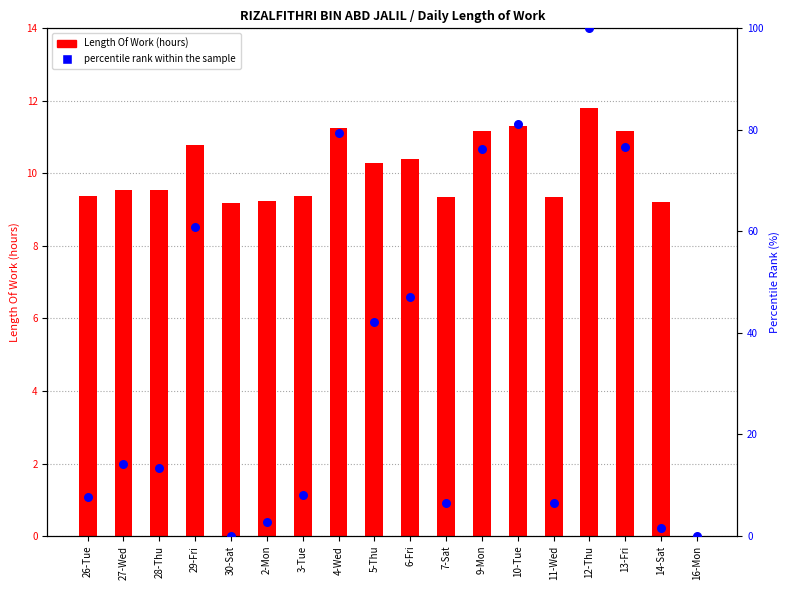

What are all the series names shown in the legend?

Length Of Work, percentile rank within the sample